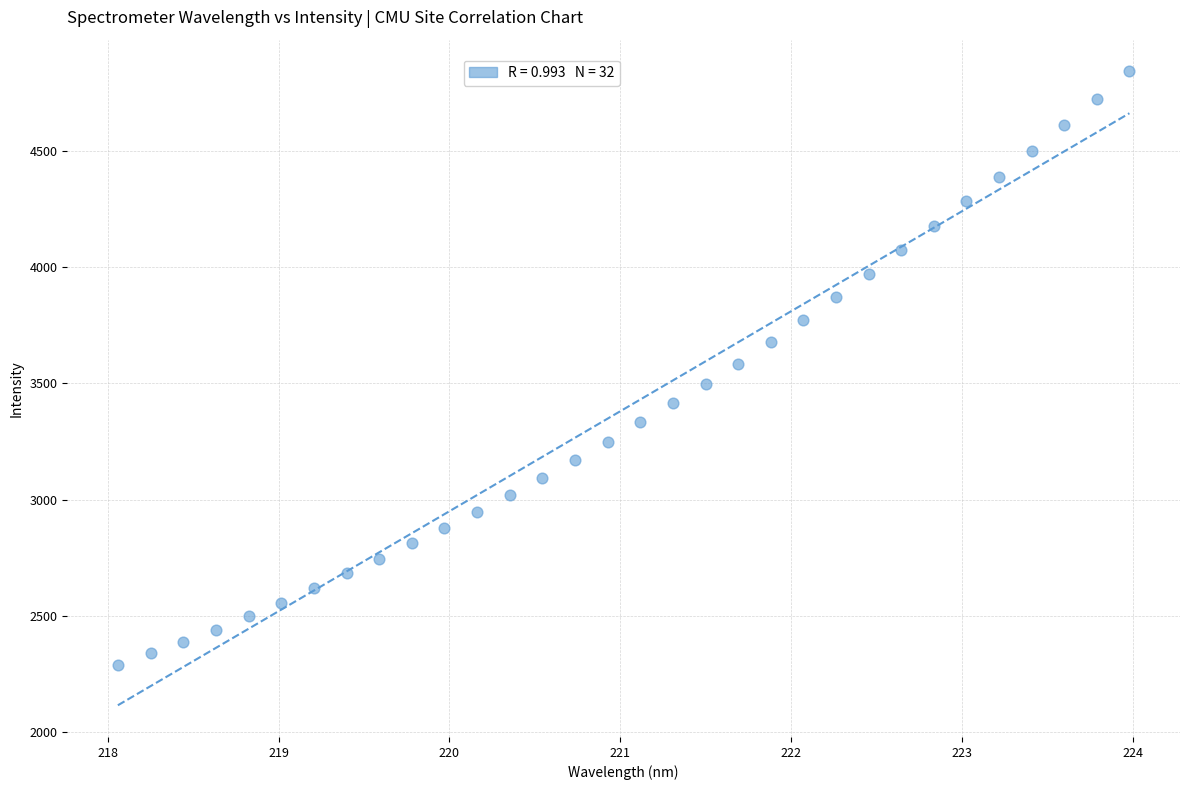

What is the range of X values (max minus min)?

5.9